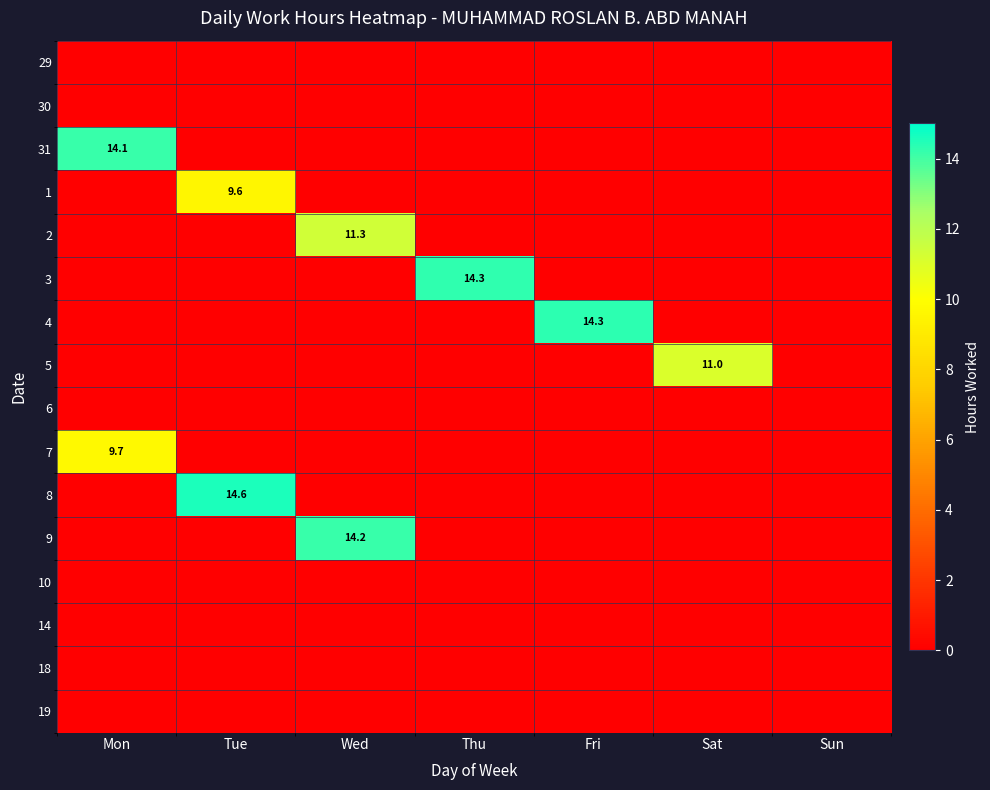

Is it true that 4 equals 14.3 at Fri?

True